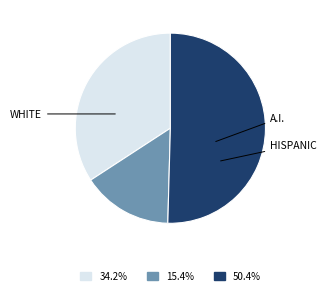

Is there a majority slice in this chart?

Yes